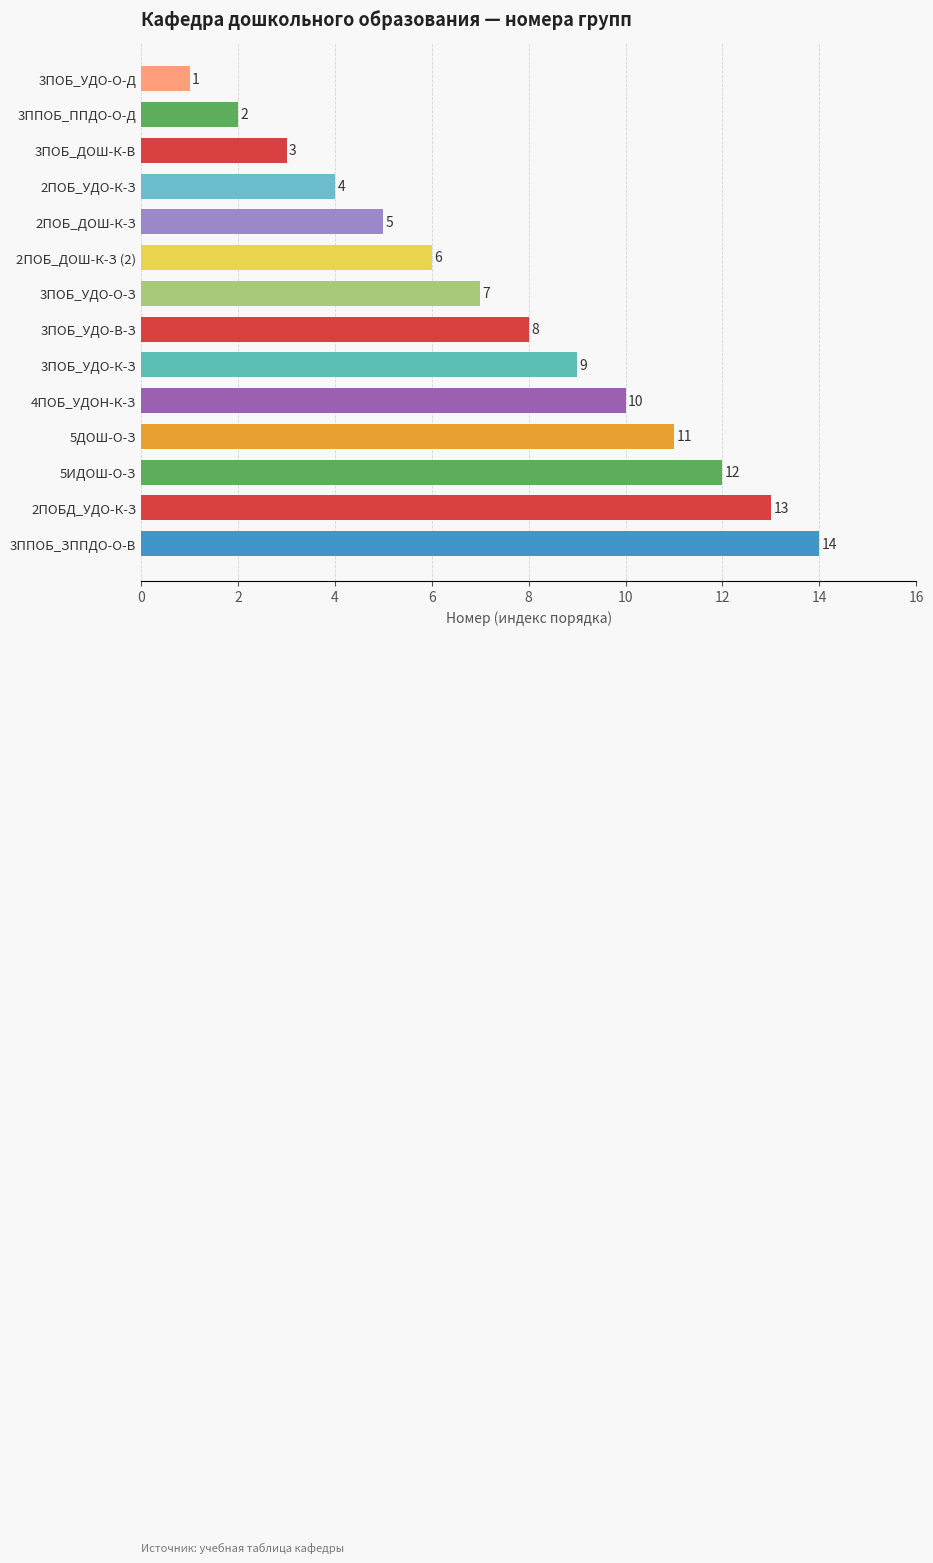

How many series are shown in this chart?

1